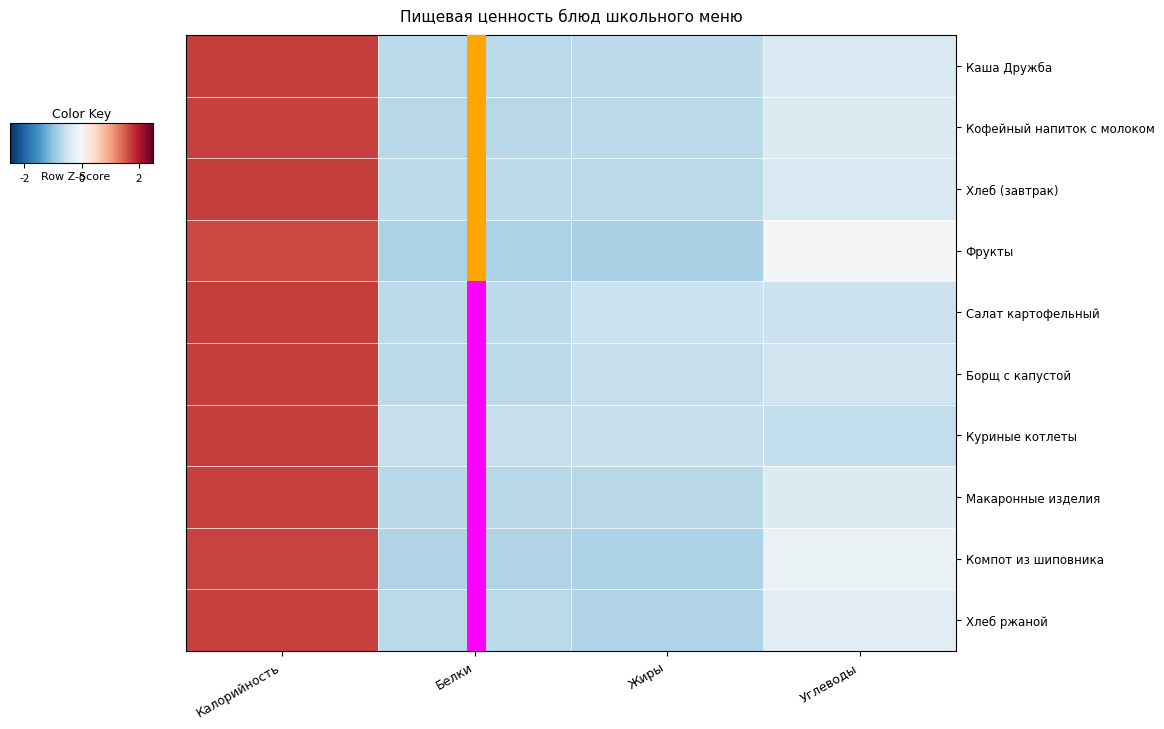

Is the value of Макаронные изделия at Калорийность greater than the value of Кофейный напиток с молоком at Углеводы?

Yes